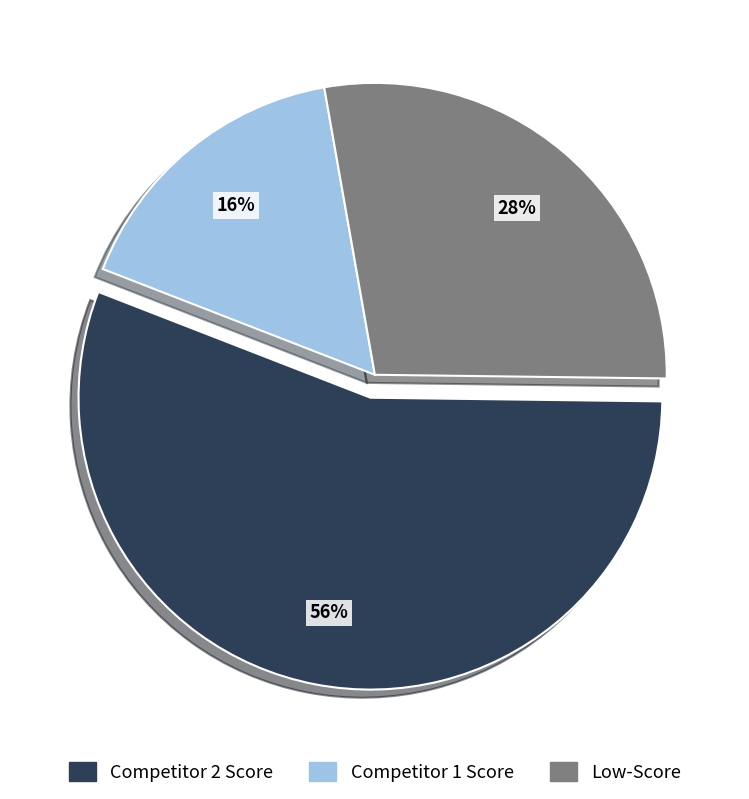

Is there any slice that represents more than half of the pie?

Yes